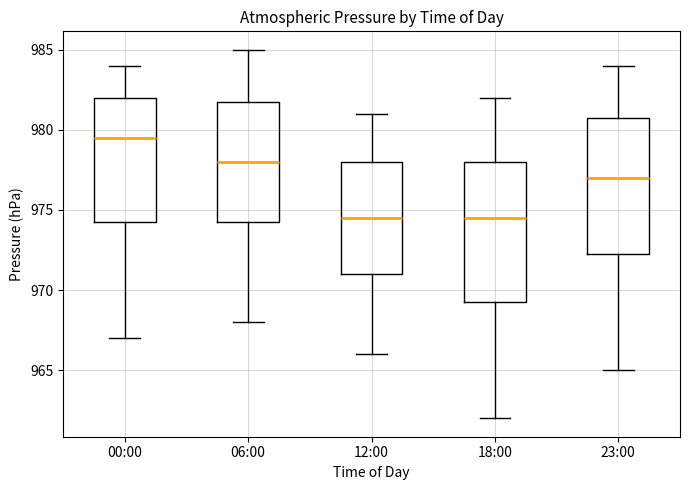

Reading left to right, transcribe this box plot: for each box, give where its median line is, the range the box spans, and where its two whiskers end, as read against the y-axis. The values are not printed on the chart, so give them approximately, as read against the axis.

00:00: median 979.5, box 974.5 to 982.0, whiskers 967.0 to 984.0
06:00: median 978.0, box 974.5 to 982.0, whiskers 968.0 to 985.0
12:00: median 974.5, box 971.0 to 978.0, whiskers 966.0 to 981.0
18:00: median 974.5, box 969.5 to 978.0, whiskers 962.0 to 982.0
23:00: median 977.0, box 972.5 to 981.0, whiskers 965.0 to 984.0